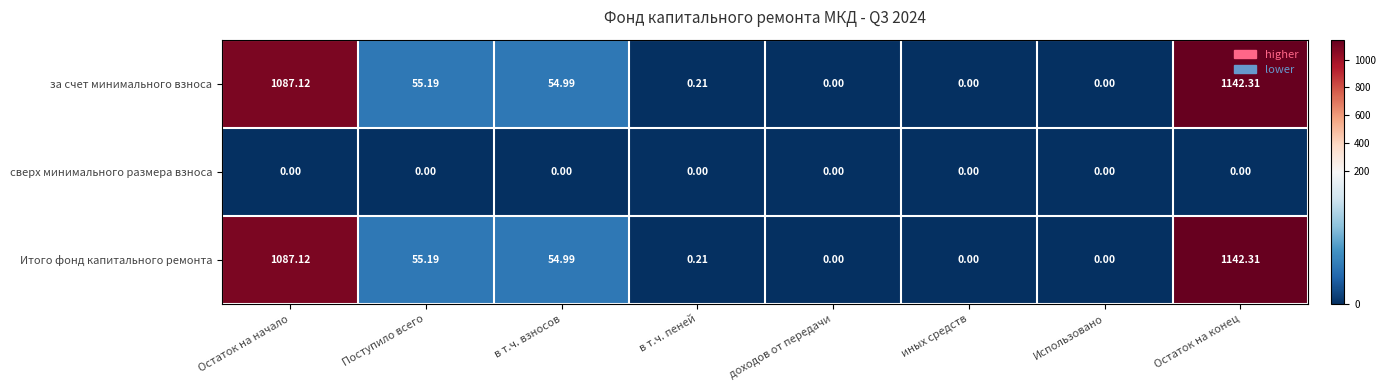

At which category is the sum across all series the highest?

Остаток на конец